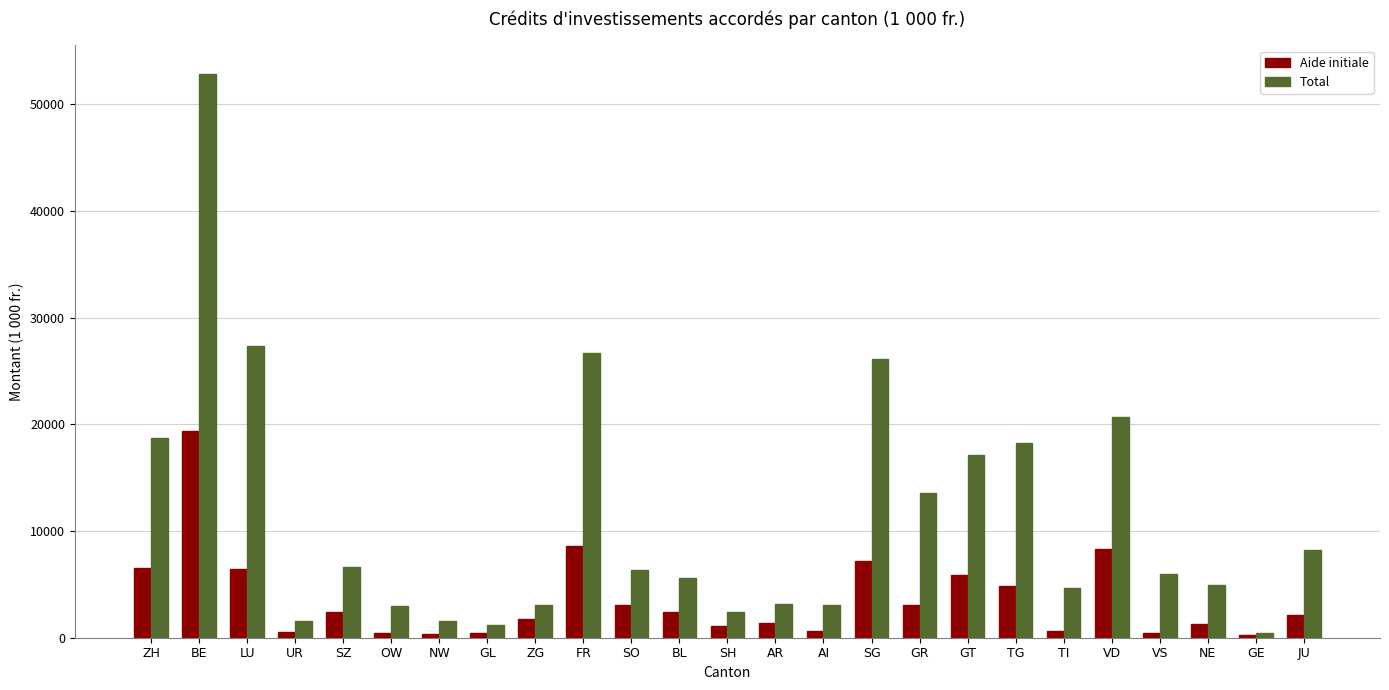

Which series changed the most between SO and TI?

Aide initiale